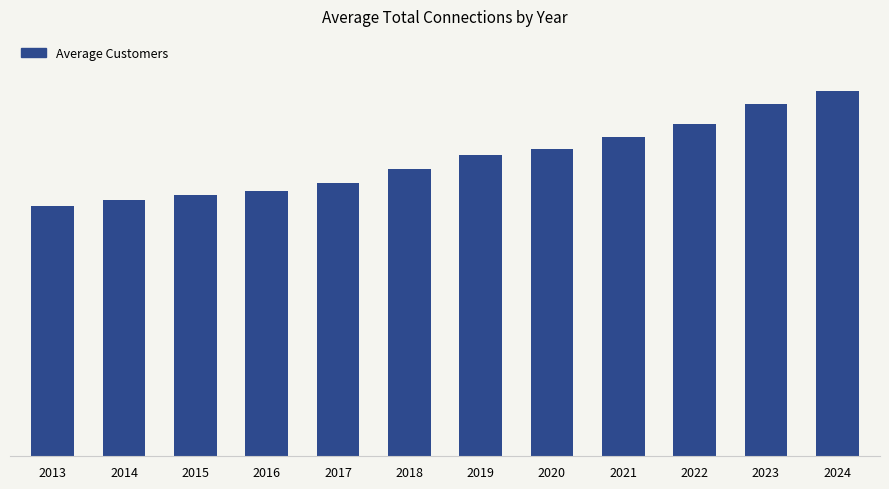

What is the sum of all values?

261114.2